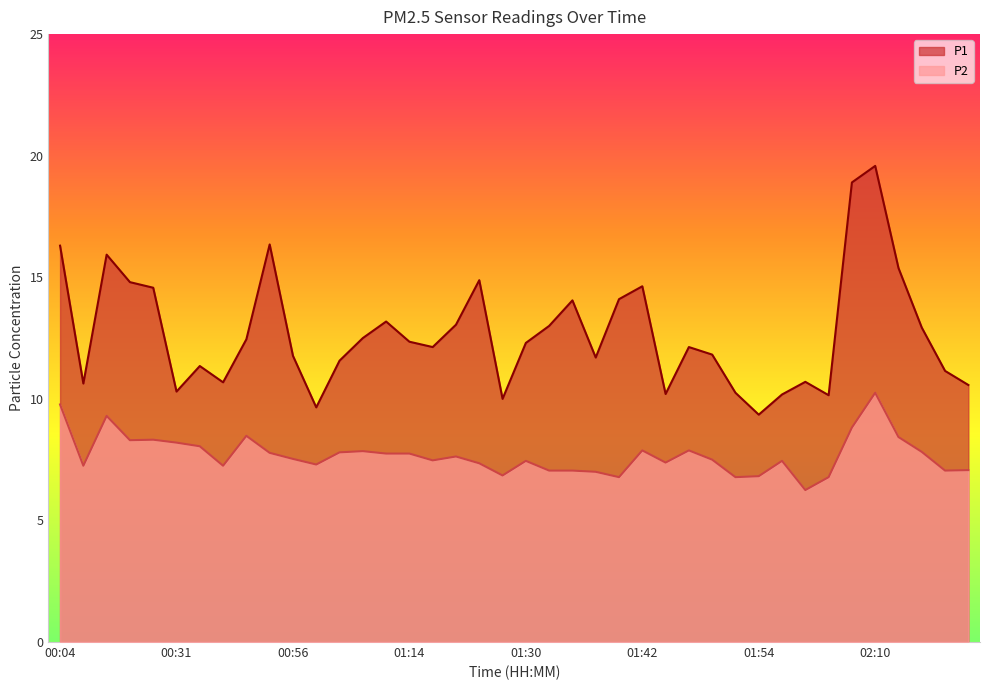

What is the value of the P1 point at the 1st from the left?

16.3